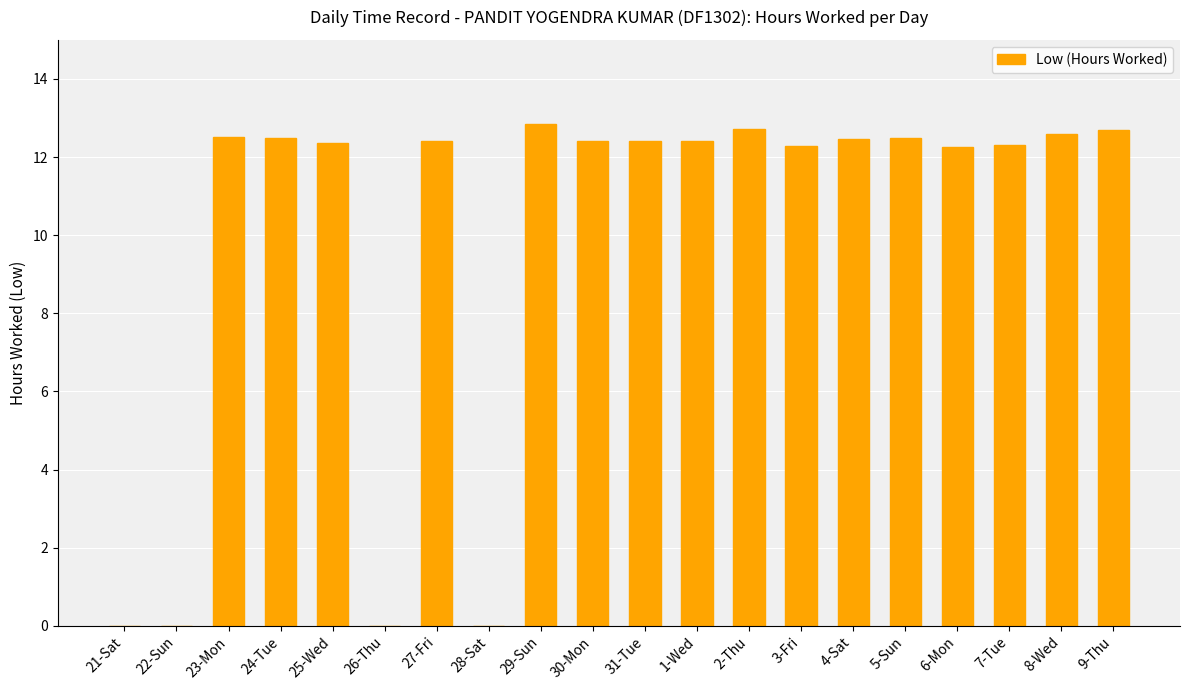

The value at 21-Sat is 0.0. True or false?

True